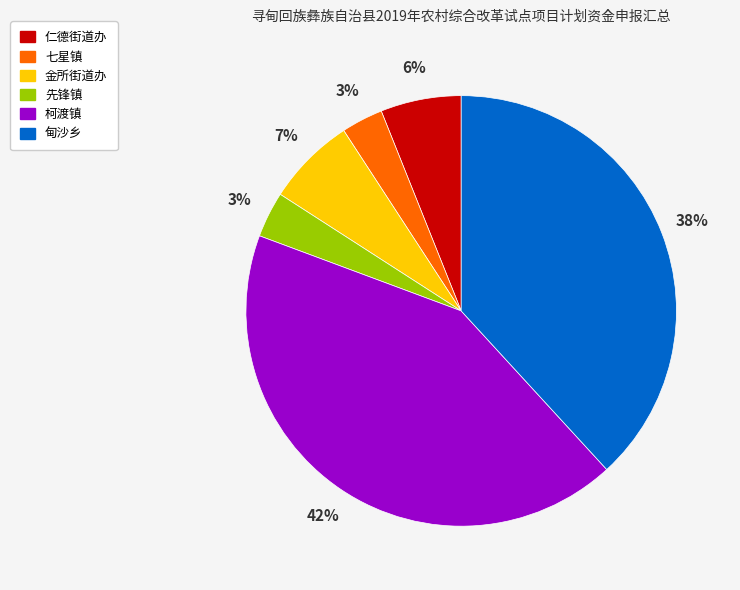

The 仁德街道办 slice represents 6% of the pie. True or false?

True